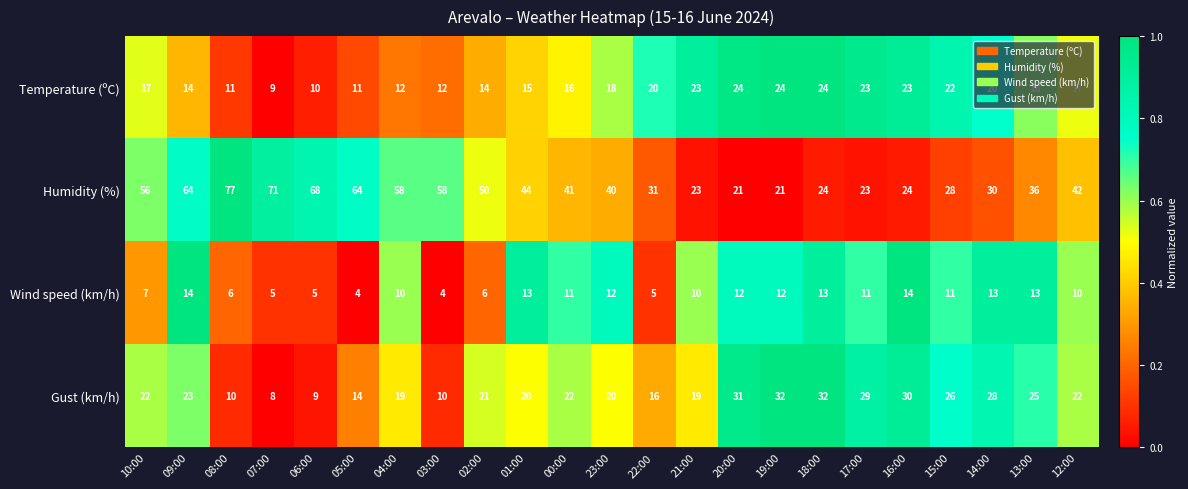

What is the sum of all Wind speed (km/h) values?

221